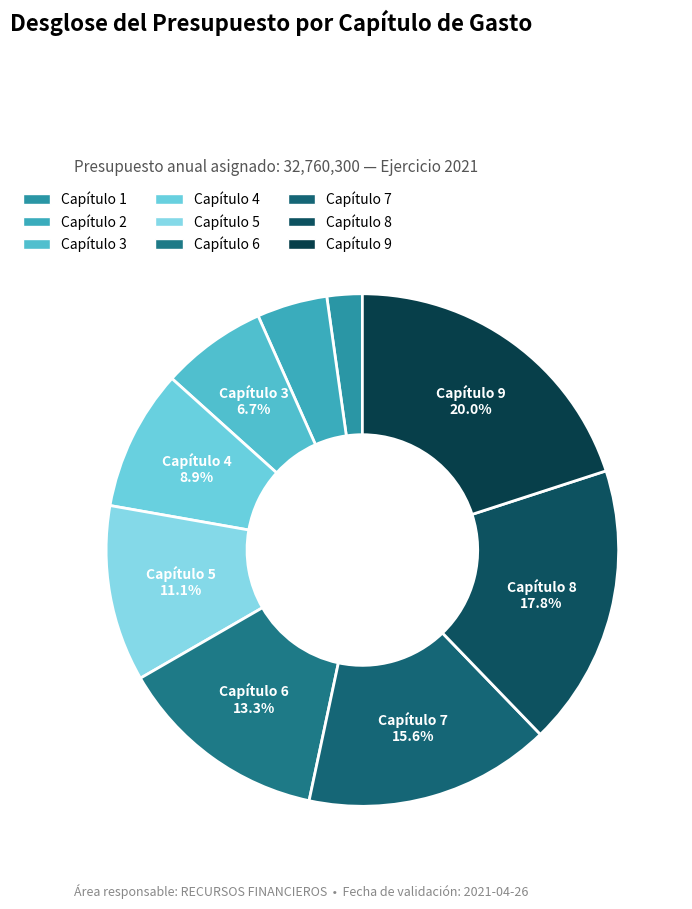

Approximately how many times larger is the value at Capítulo 7 compared to Capítulo 3?

2.3